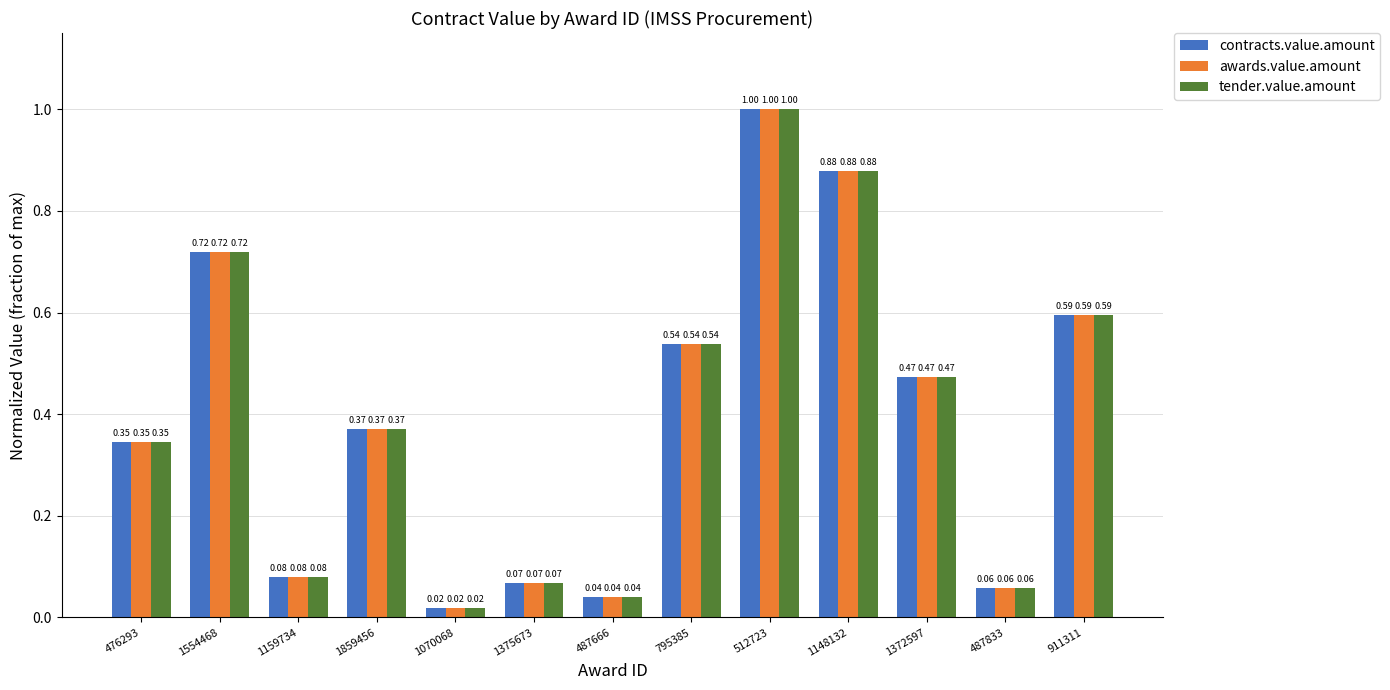

Is the value of awards.value.amount at 1372597 greater than the value of tender.value.amount at 1148132?

No